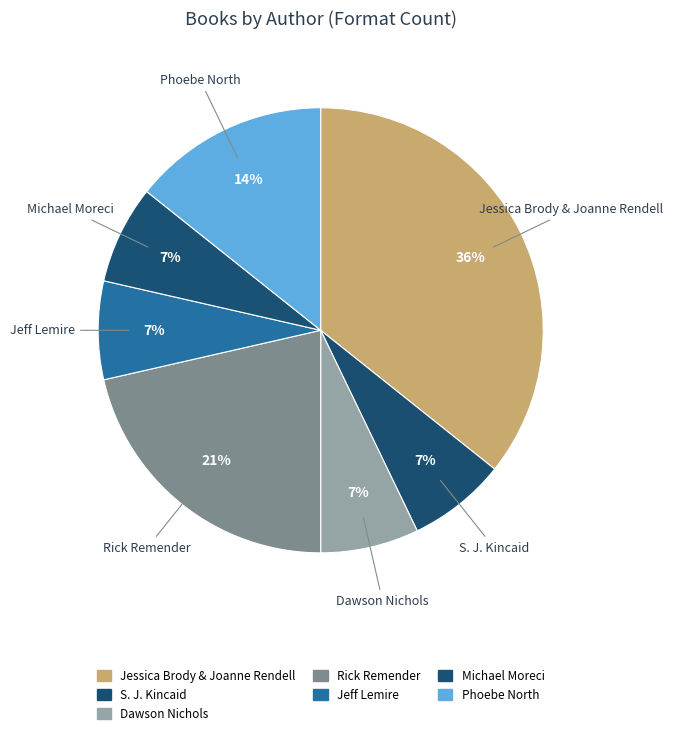

To the nearest percent, what is the difference between the Michael Moreci and Phoebe North slice percentages?

7%